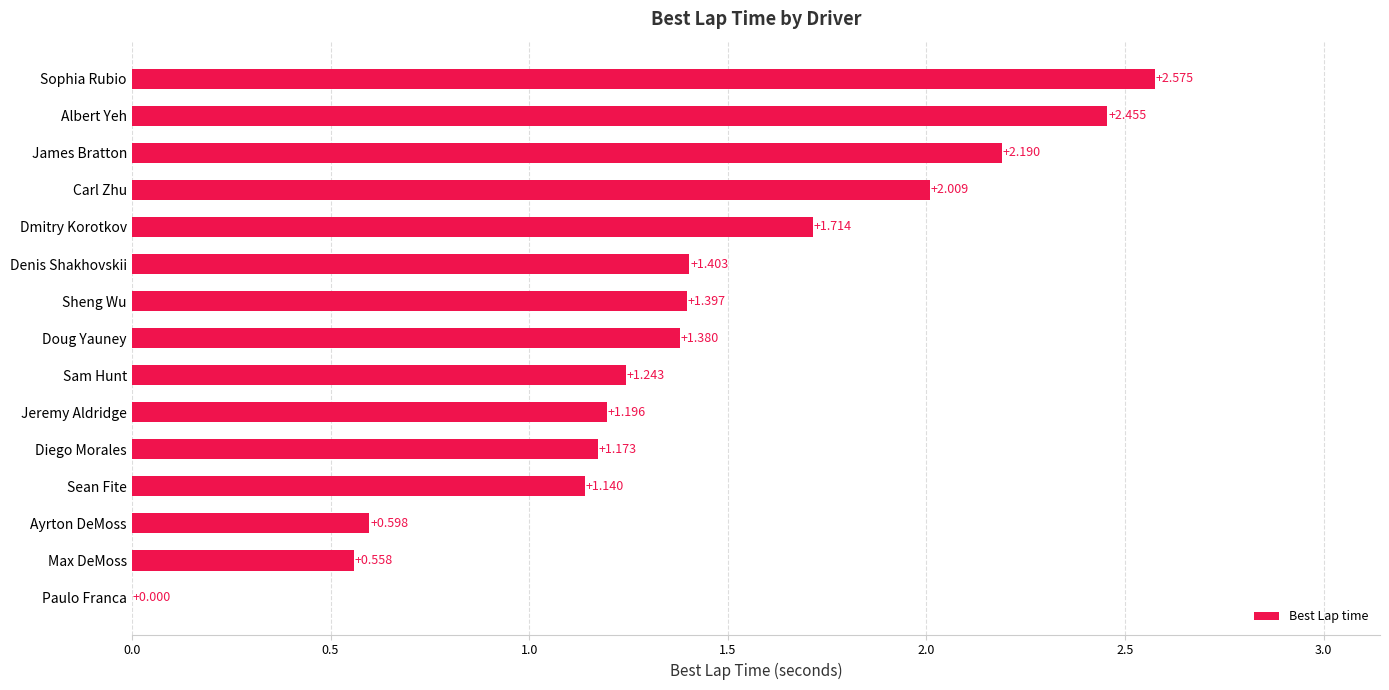

Where is the data nearest to the value 1?

Sean Fite